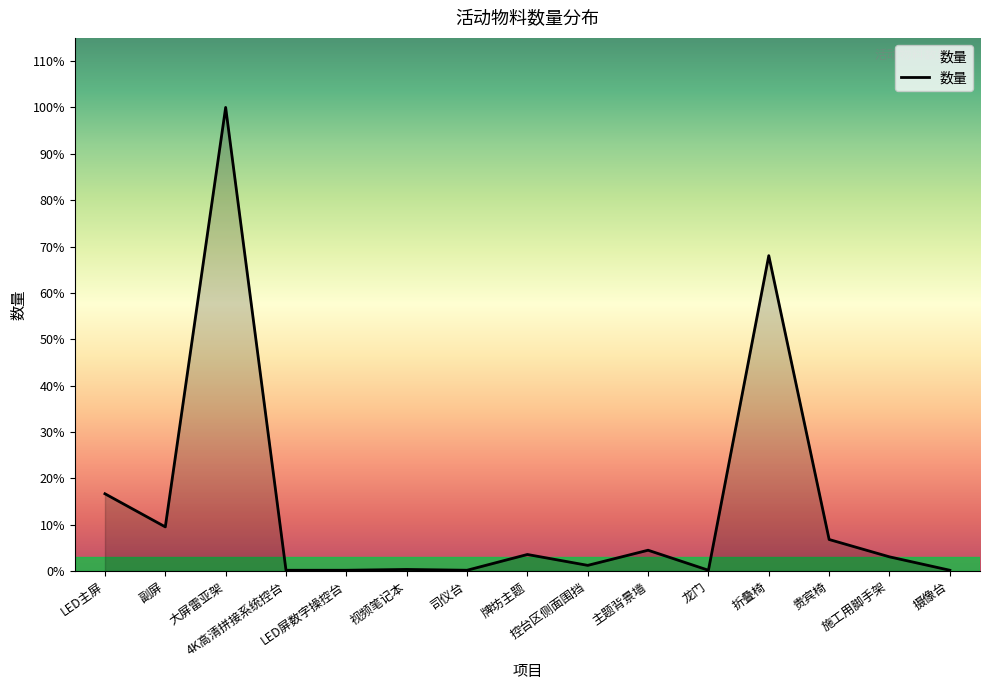

What is the average value?

86.2